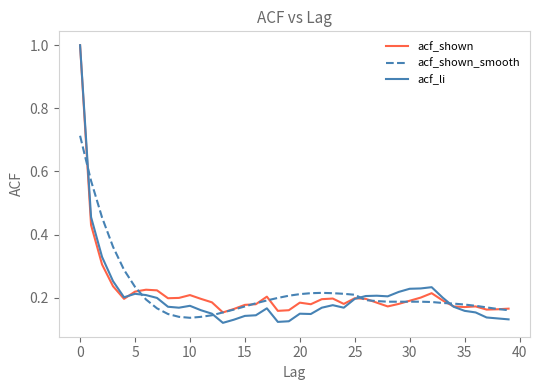

What is the maximum value shown in the chart?

1.0